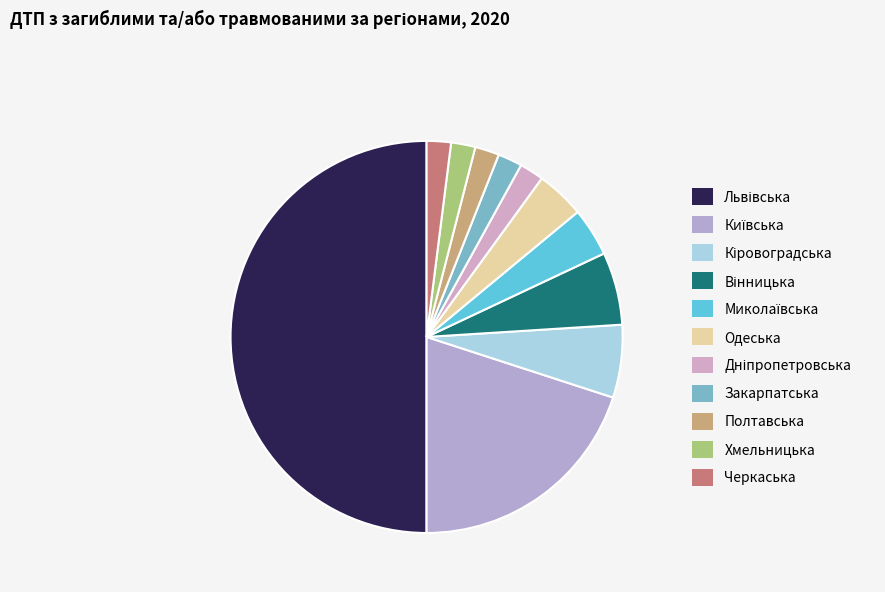

Is it true that Черкаська is 2% of the pie?

True